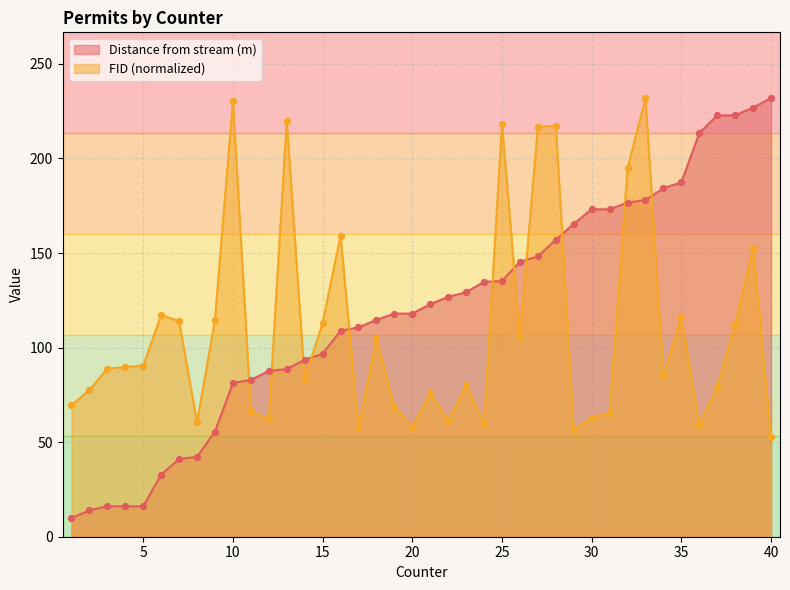

Which series has the largest total across all categories?

Distance from stream (m)